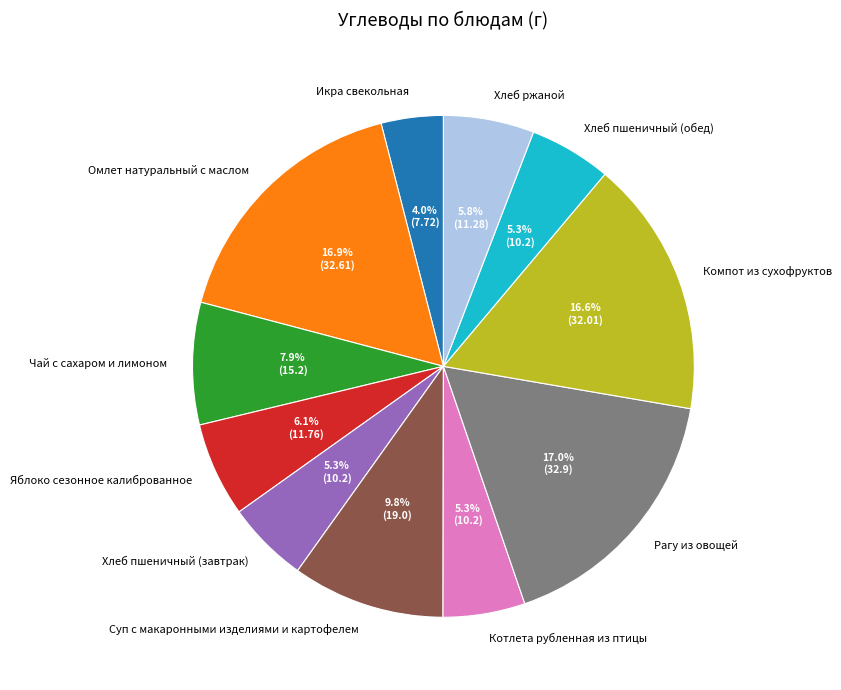

Count the number of slices in the pie.

11